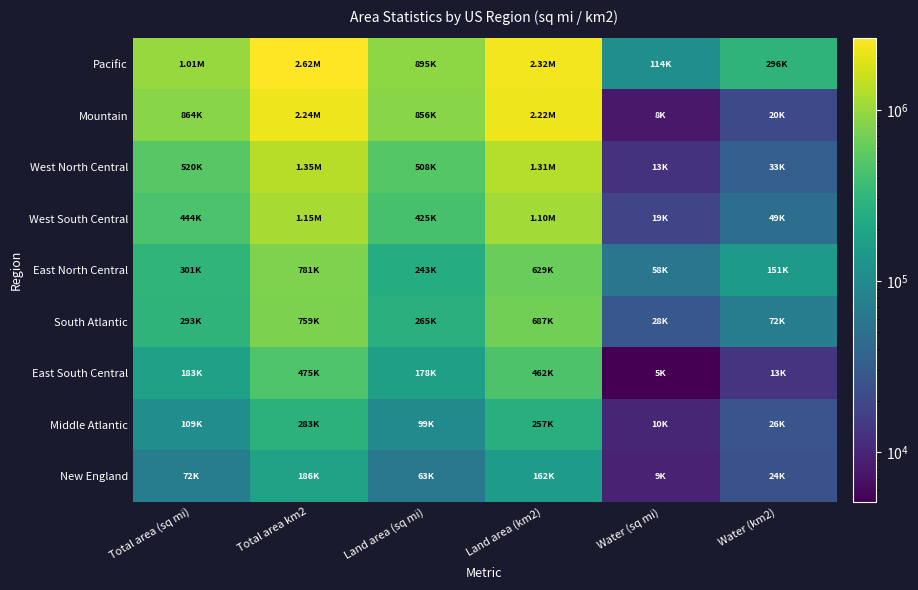

Count the number of categories in the chart.

6